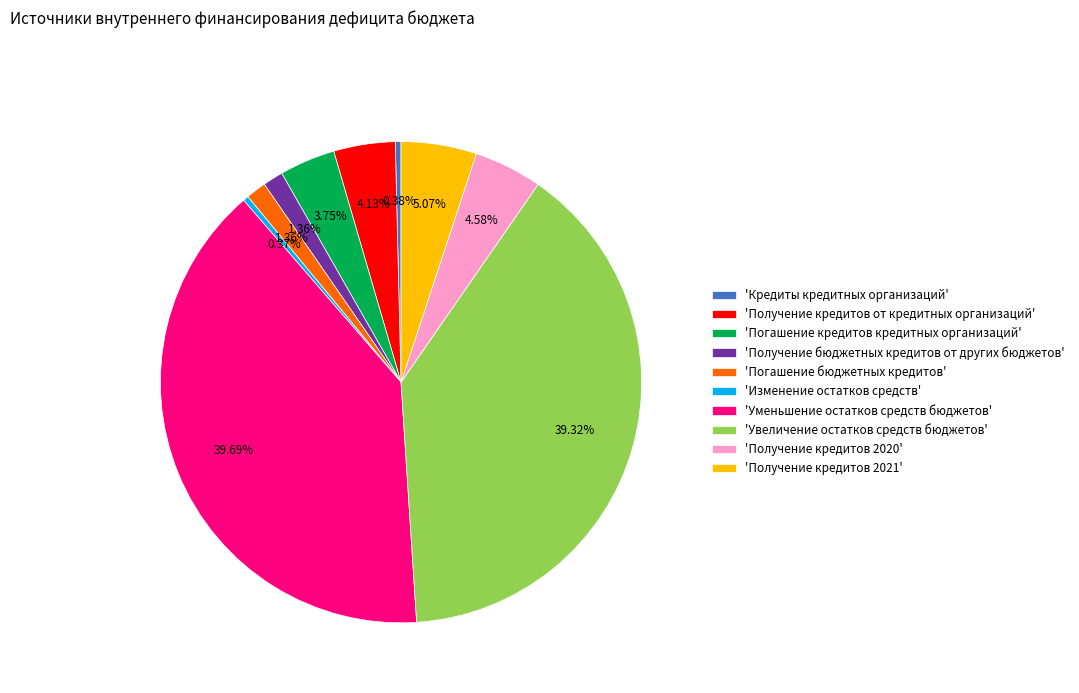

Is the sum of 'Получение кредитов 2020' and 'Получение кредитов от кредитных организаций' greater than half?

No